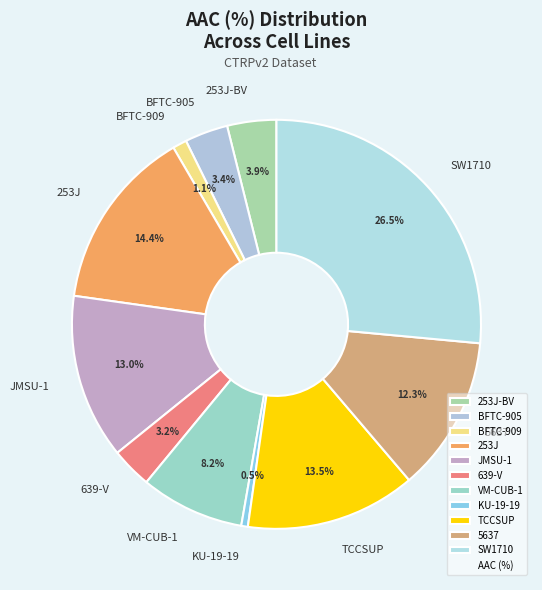

What portion of the pie excludes TCCSUP?

86.5%